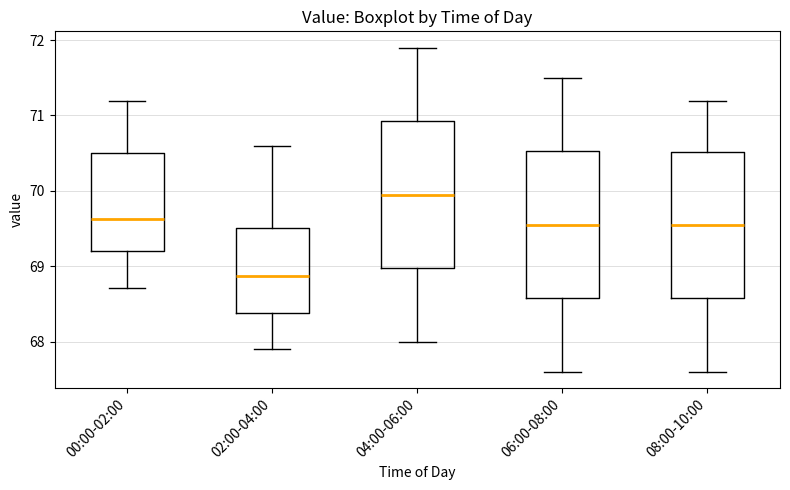

Reading left to right, read every box against the y-axis: the position of its median line, the range the box covers, and the ends of its whiskers. The values are not printed on the chart, so give them approximately, as read against the axis.

00:00-02:00: median 69.6, box 69.2 to 70.5, whiskers 68.7 to 71.2
02:00-04:00: median 68.9, box 68.4 to 69.5, whiskers 67.9 to 70.6
04:00-06:00: median 70.0, box 69.0 to 70.9, whiskers 68.0 to 71.9
06:00-08:00: median 69.6, box 68.6 to 70.5, whiskers 67.6 to 71.5
08:00-10:00: median 69.6, box 68.6 to 70.5, whiskers 67.6 to 71.2